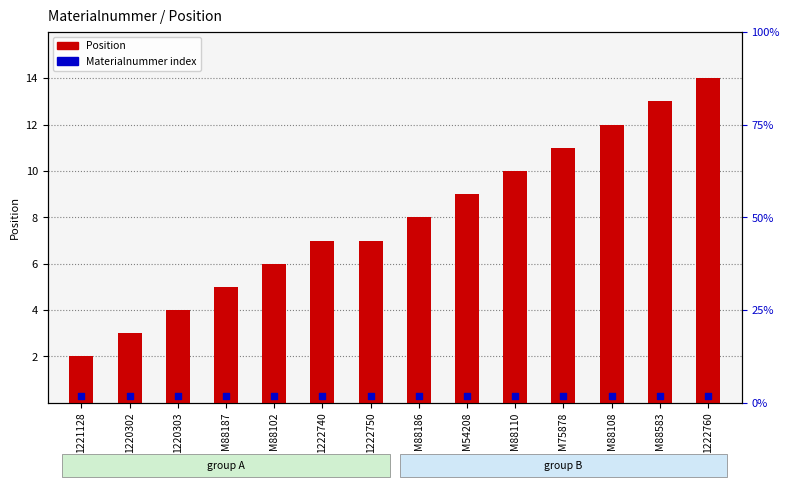

At how many categories does at least one series exceed 0?

14